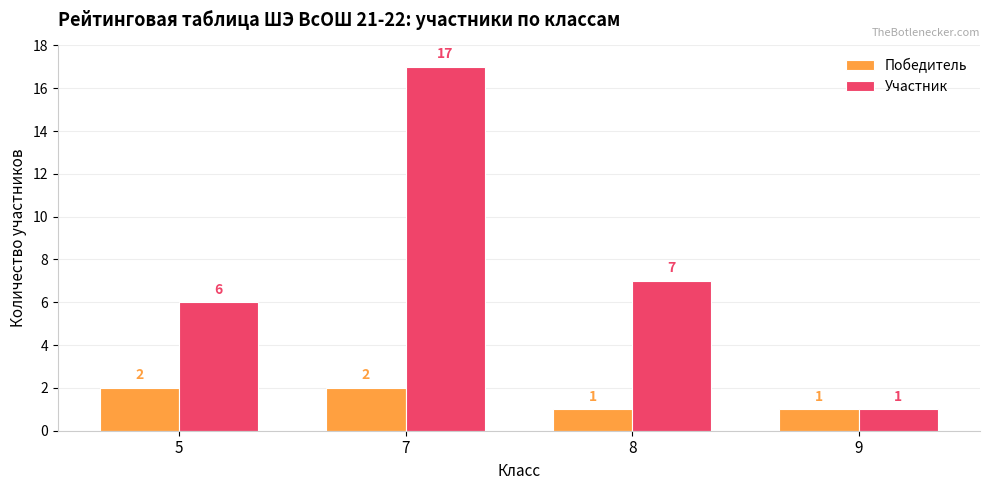

Is the value of Победитель at 9 greater than the value of Участник at 8?

No